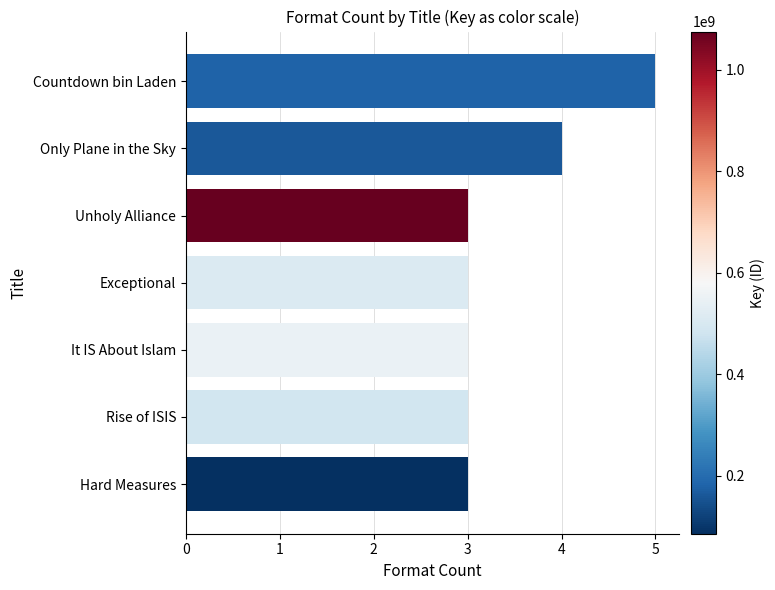

What is the sum of all values?

24